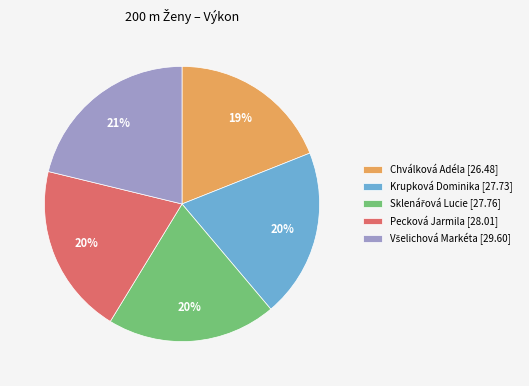

Does Krupková Dominika account for over 50% of the chart?

No